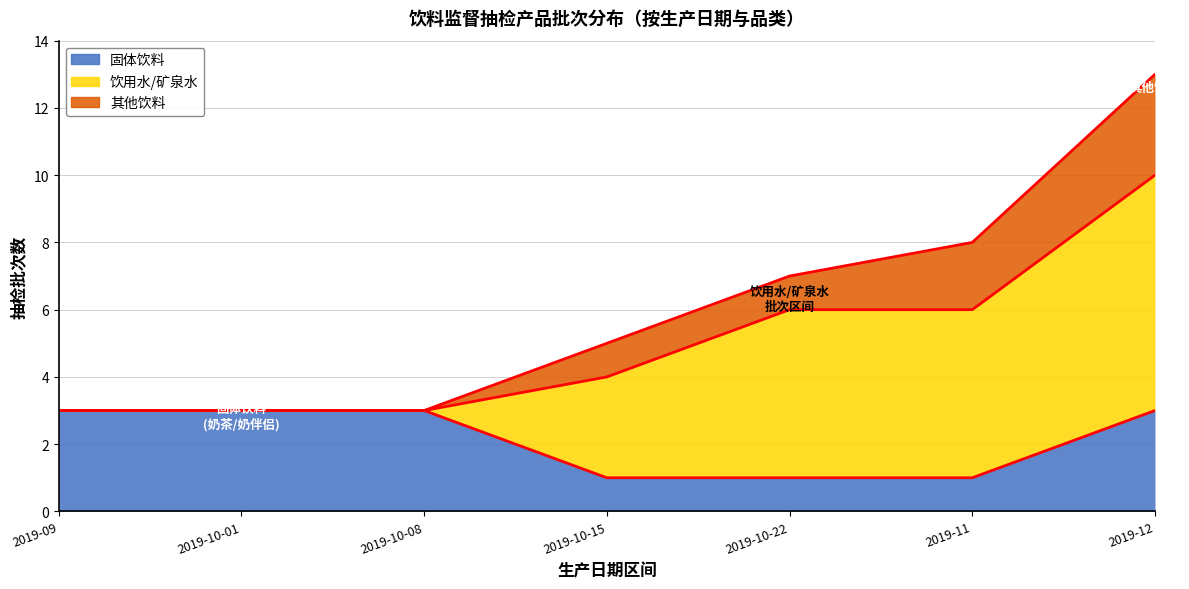

At which label does 固体饮料 reach its peak?

2019-09